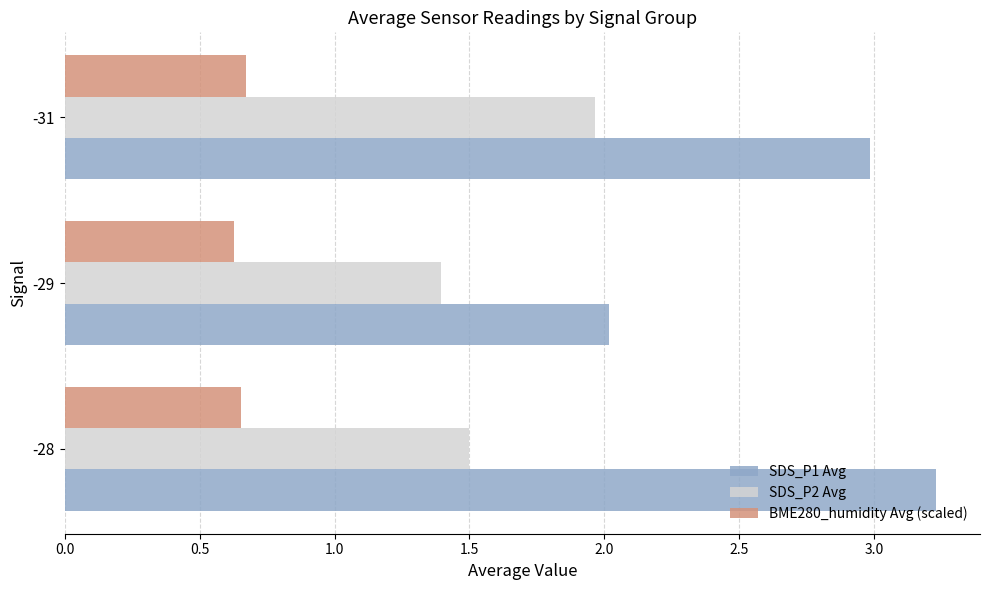

Between -29 and -31, which series saw the biggest shift?

SDS_P1 Avg